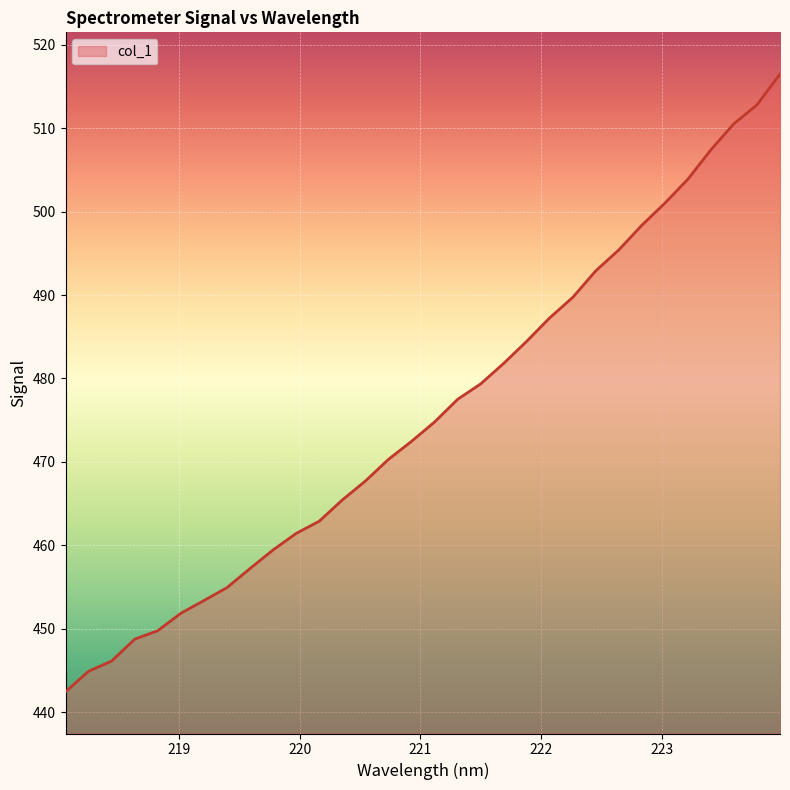

Count the number of values greater than 474.

16